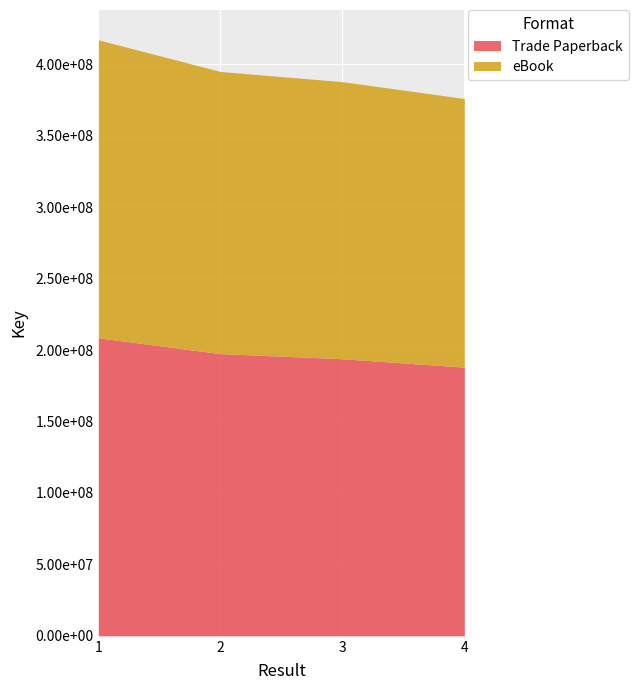

Which series has the largest range (max minus min)?

Trade Paperback